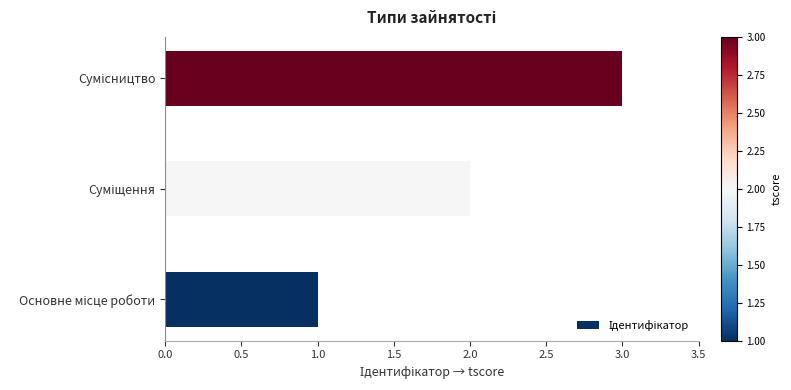

What is the sum of all values?

6